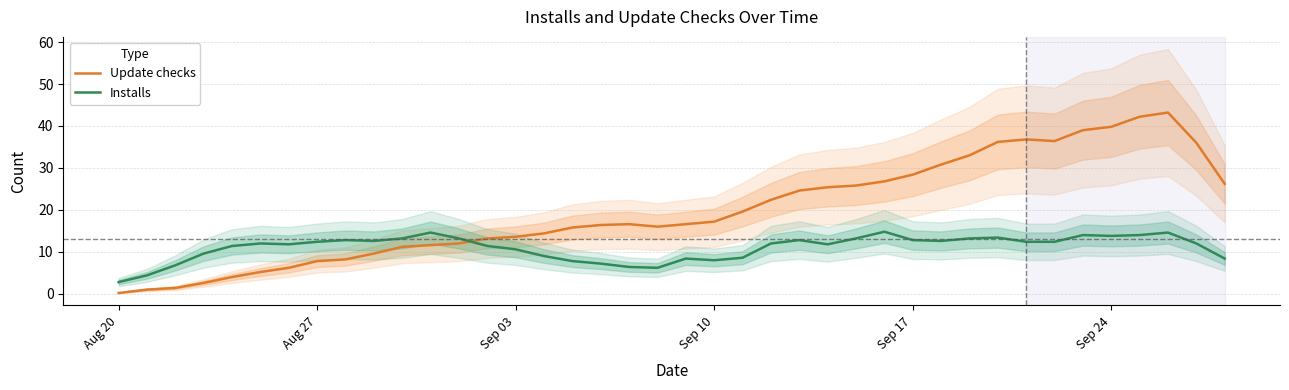

Which series has the largest range (max minus min)?

Update checks